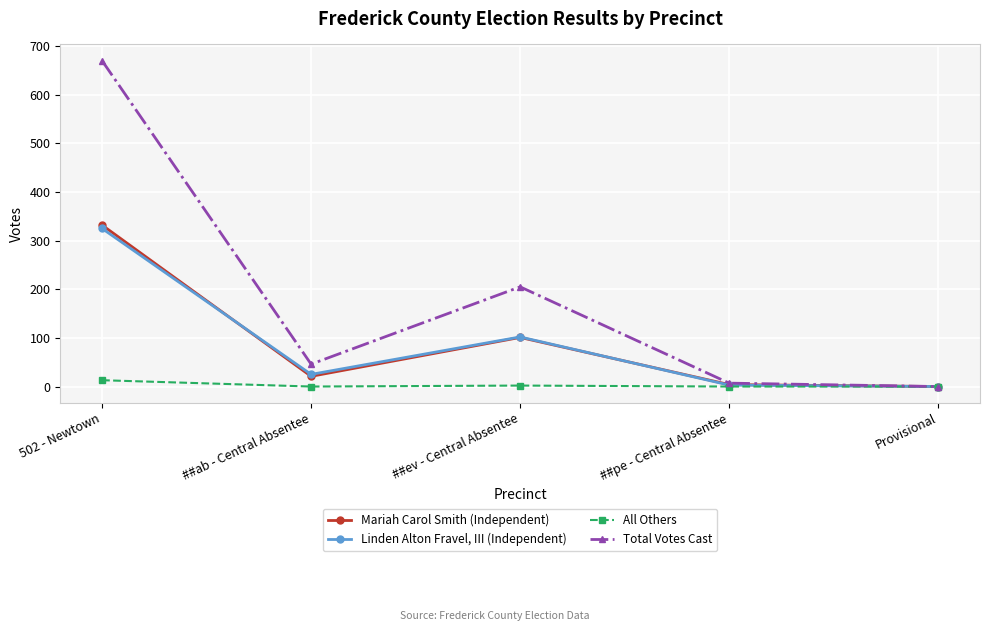

The value of Linden Alton Fravel, III (Independent) at 502 - Newtown is 325. True or false?

True